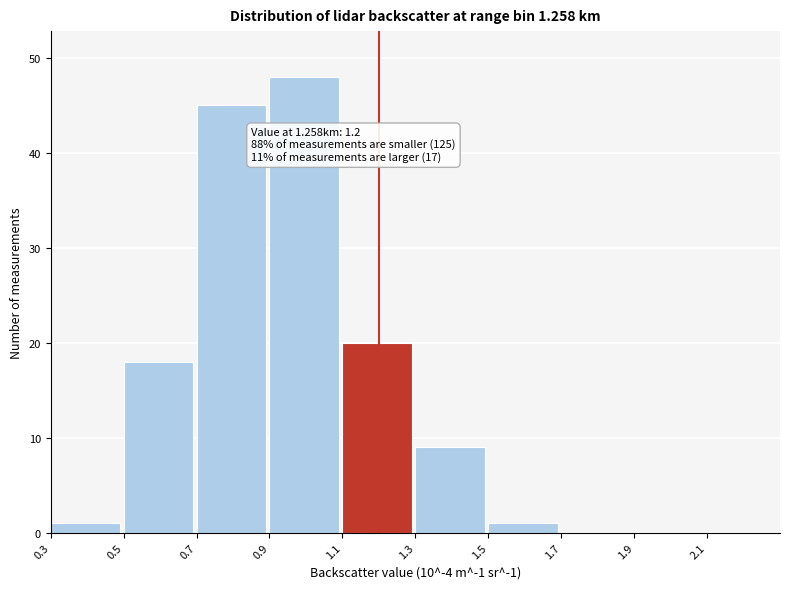

Which range on the x-axis has the tallest bar?

0.9 to 1.1